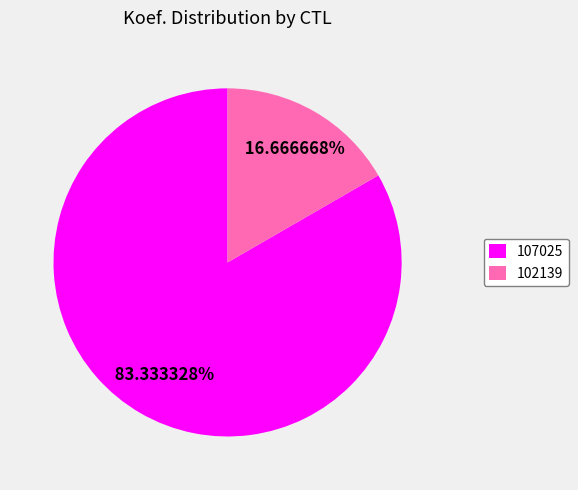

To the nearest percent, what is the difference between the largest and smallest slice percentages?

67%